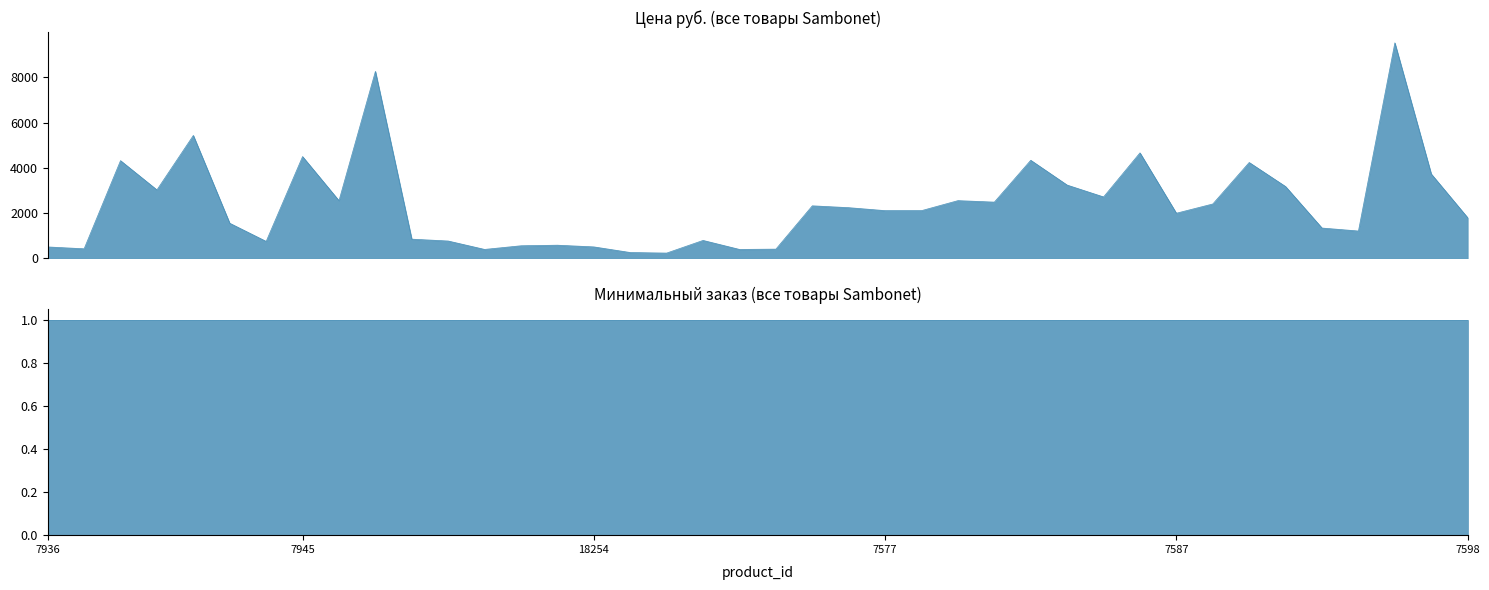

What is the label of the 4th point from the left?

18178